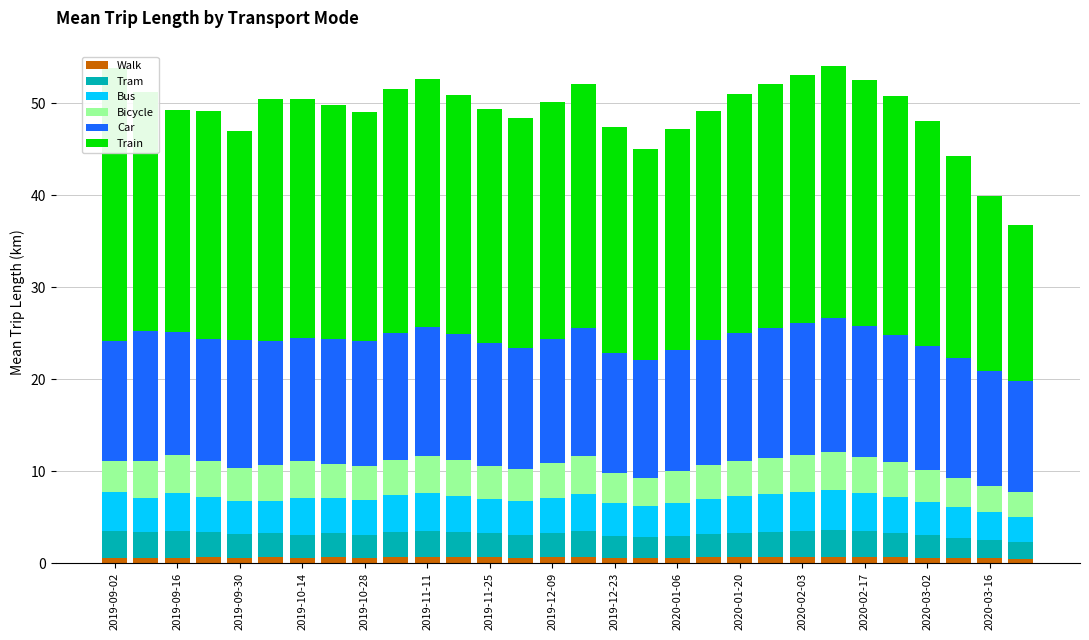

How many bars are there in each group?

6